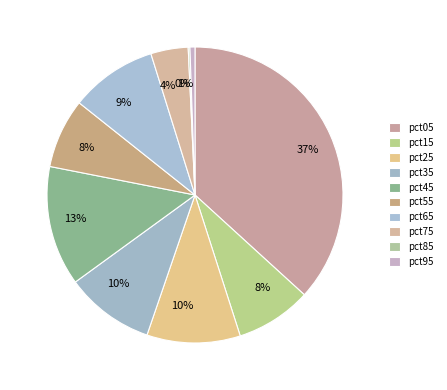

Rank the categories by value from highest to lowest.

pct05, pct45, pct25, pct35, pct65, pct15, pct55, pct75, pct95, pct85